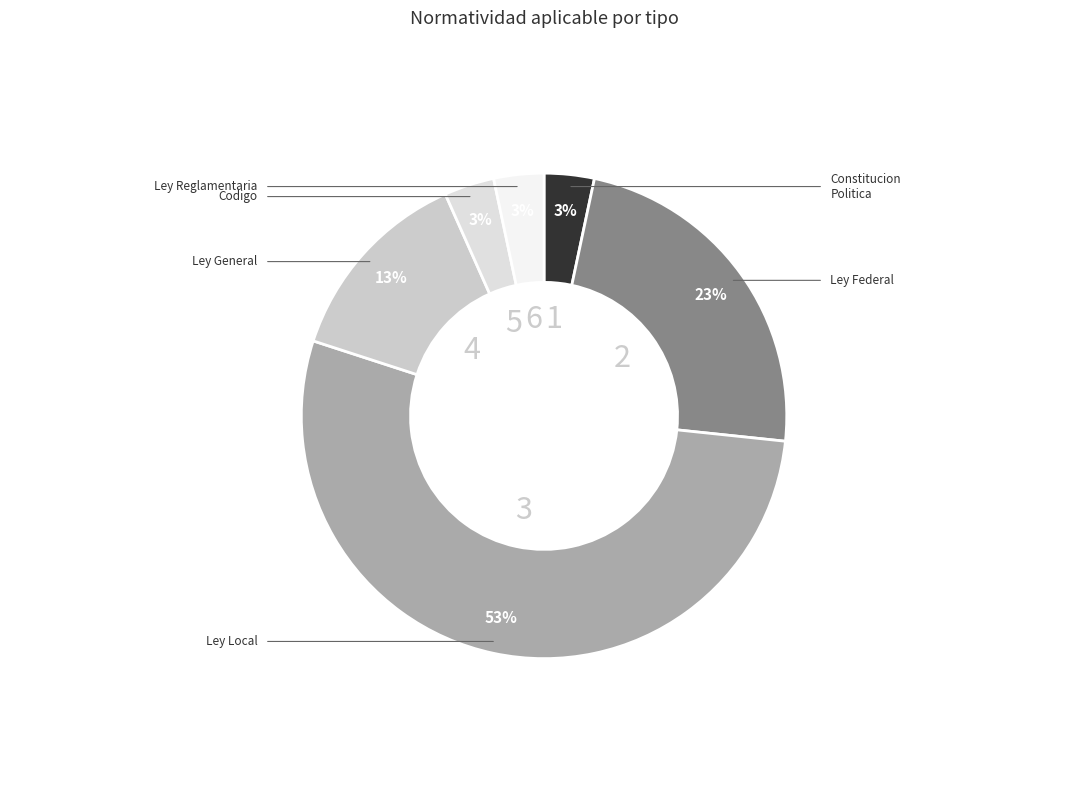

The Ley Local slice represents 53% of the pie. True or false?

True